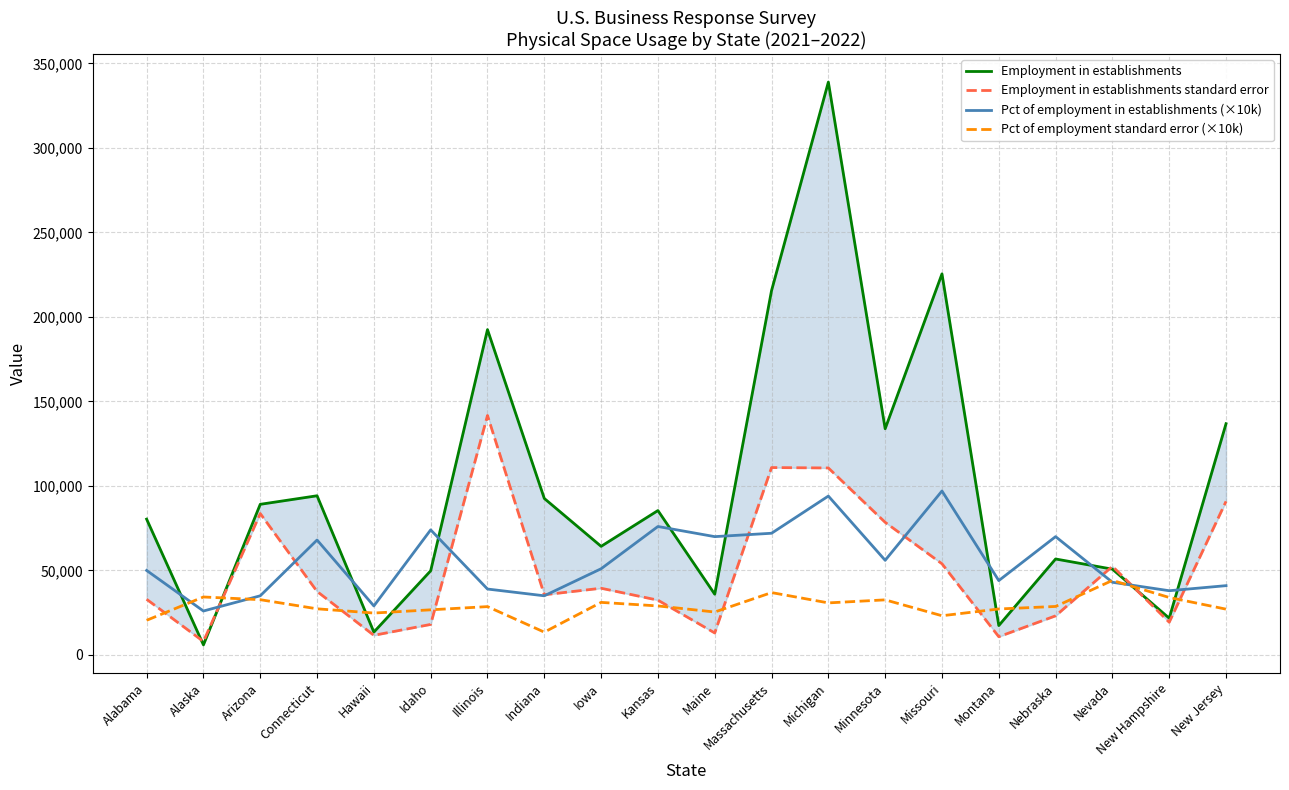

What is the label of the 15th point from the left?

Missouri